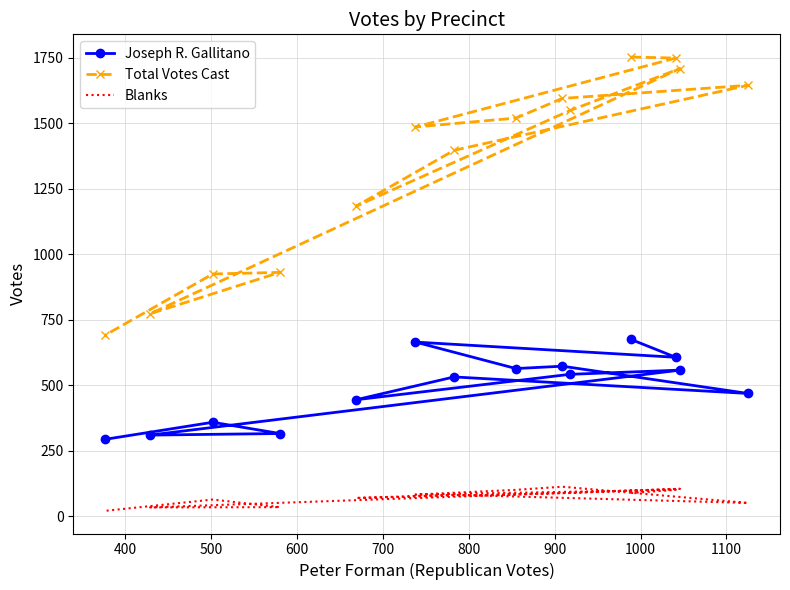

True or false: Blanks has more than 1 points higher than both neighbors.

True